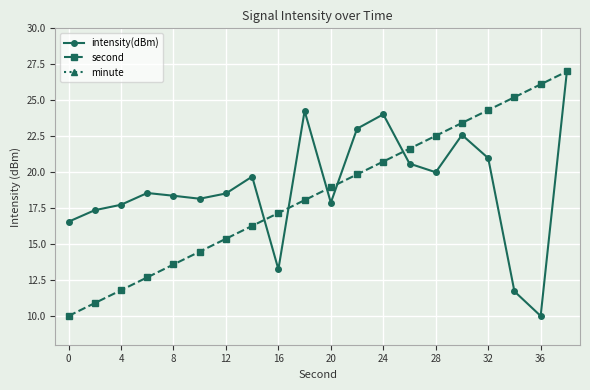

True or false: second has a value of 6.3 at 16.

False